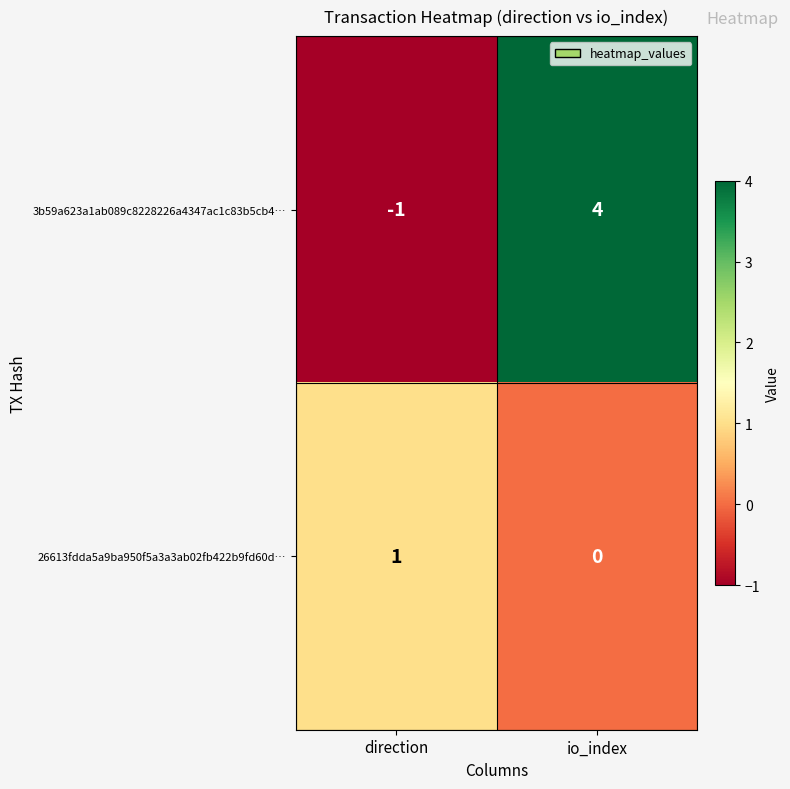

The value of 26613fdda5a9ba950f5a3a3ab02fb422b9fd60d… at io_index is 0. True or false?

True